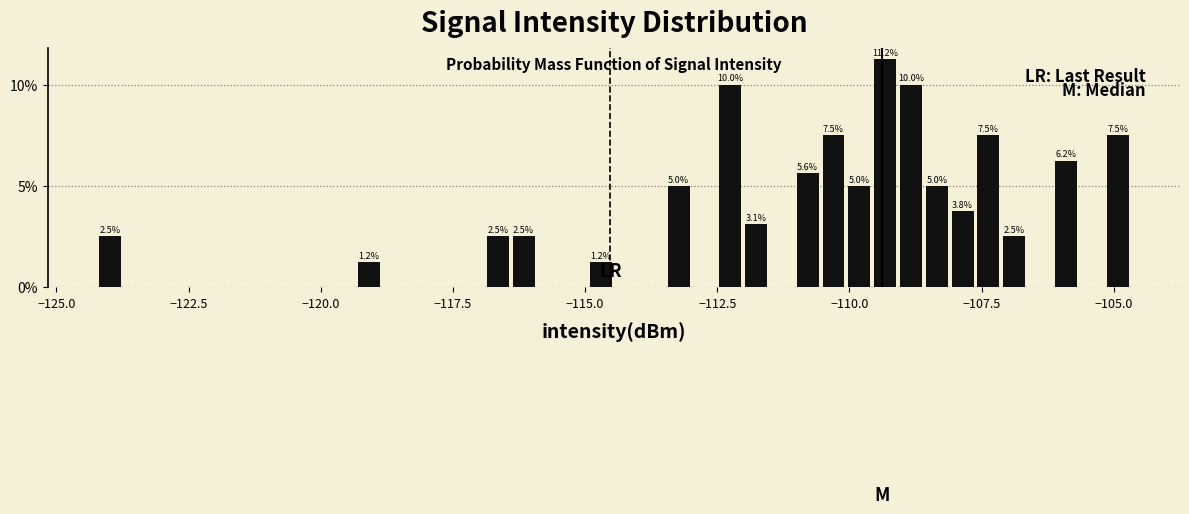

Around what value on the x-axis is the tallest bar? Give the approximate position of its centre, as read against the axis.

-109.5